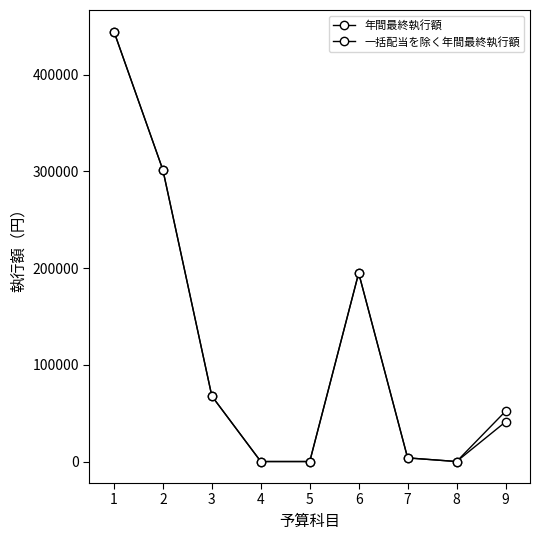

Does the chart display data point markers on the line(s)?

Yes